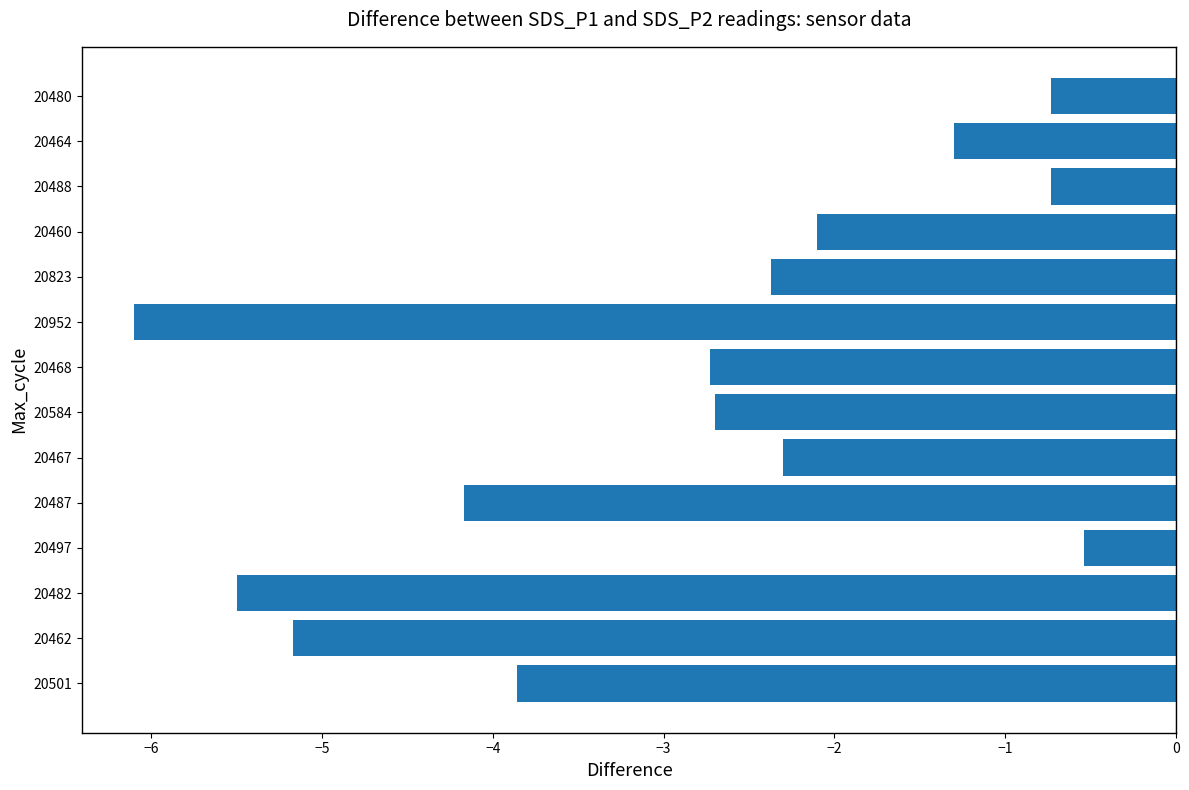

The chart shows a value of -1.6 at 20584. True or false?

False